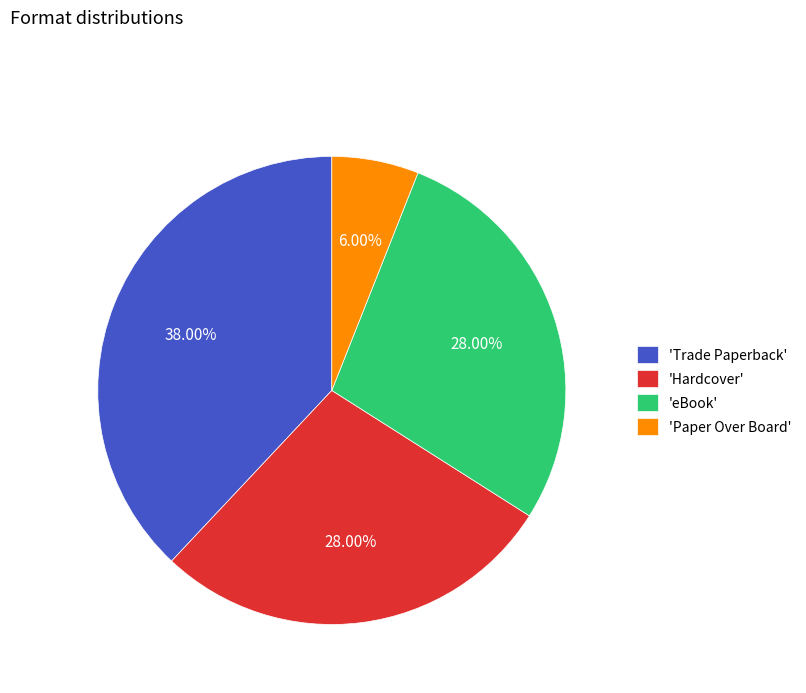

How many slices are in this pie chart?

4